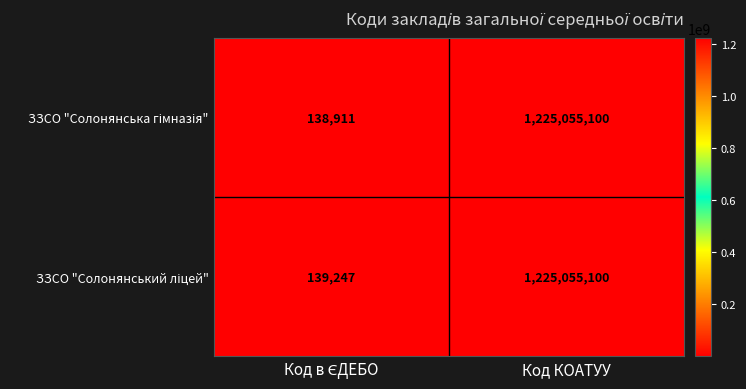

Which label corresponds to the largest value in the chart?

Код КОАТУУ